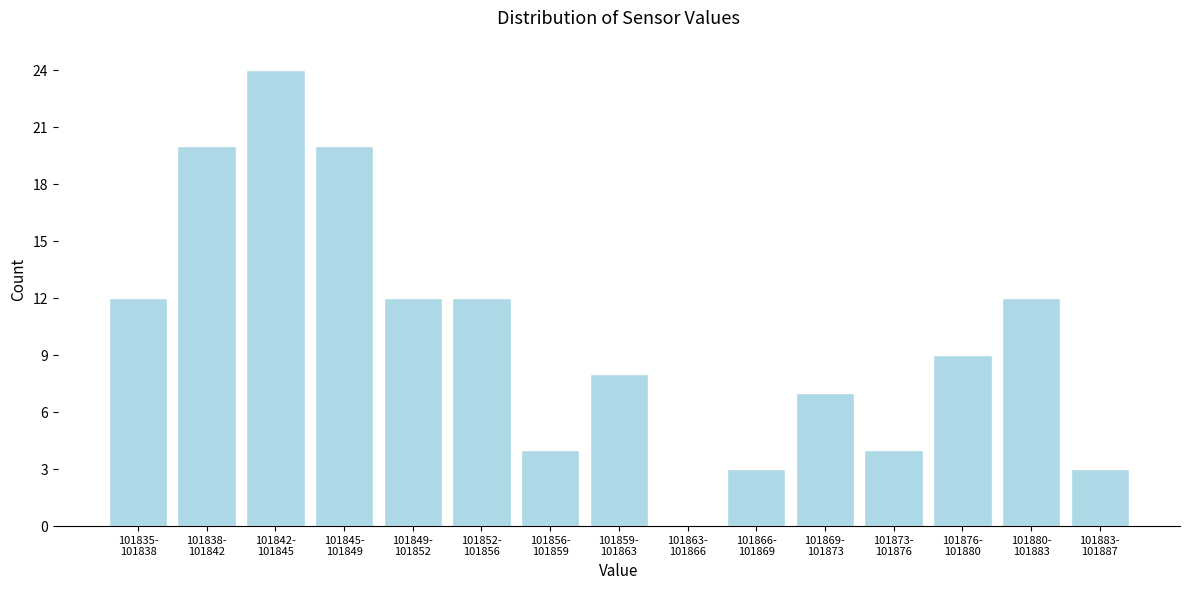

What is the greatest value displayed?

24